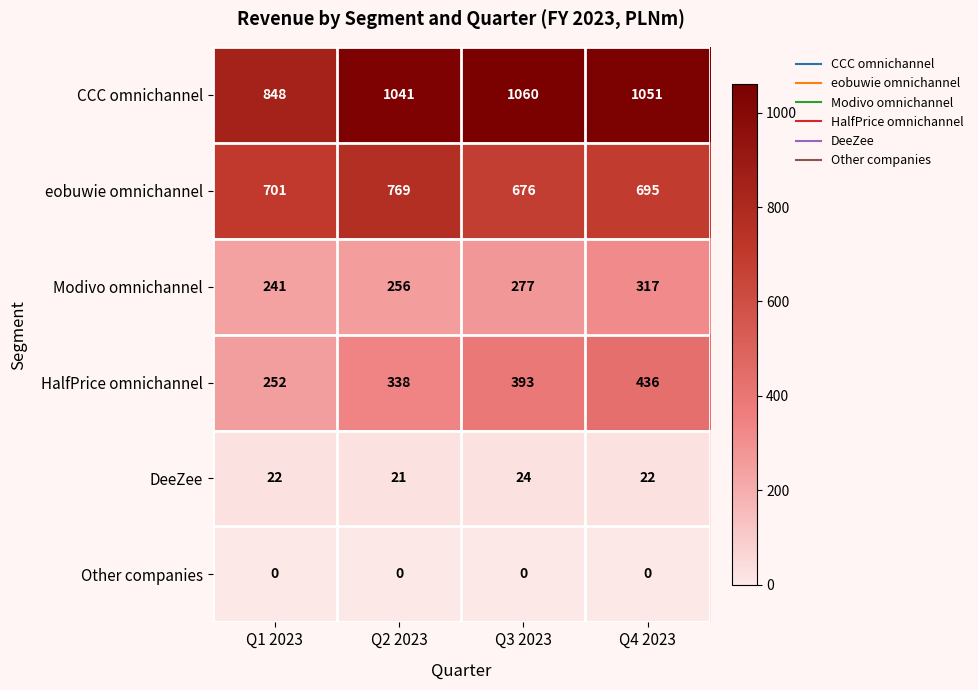

The value of Other companies at Q1 2023 is 0. True or false?

True